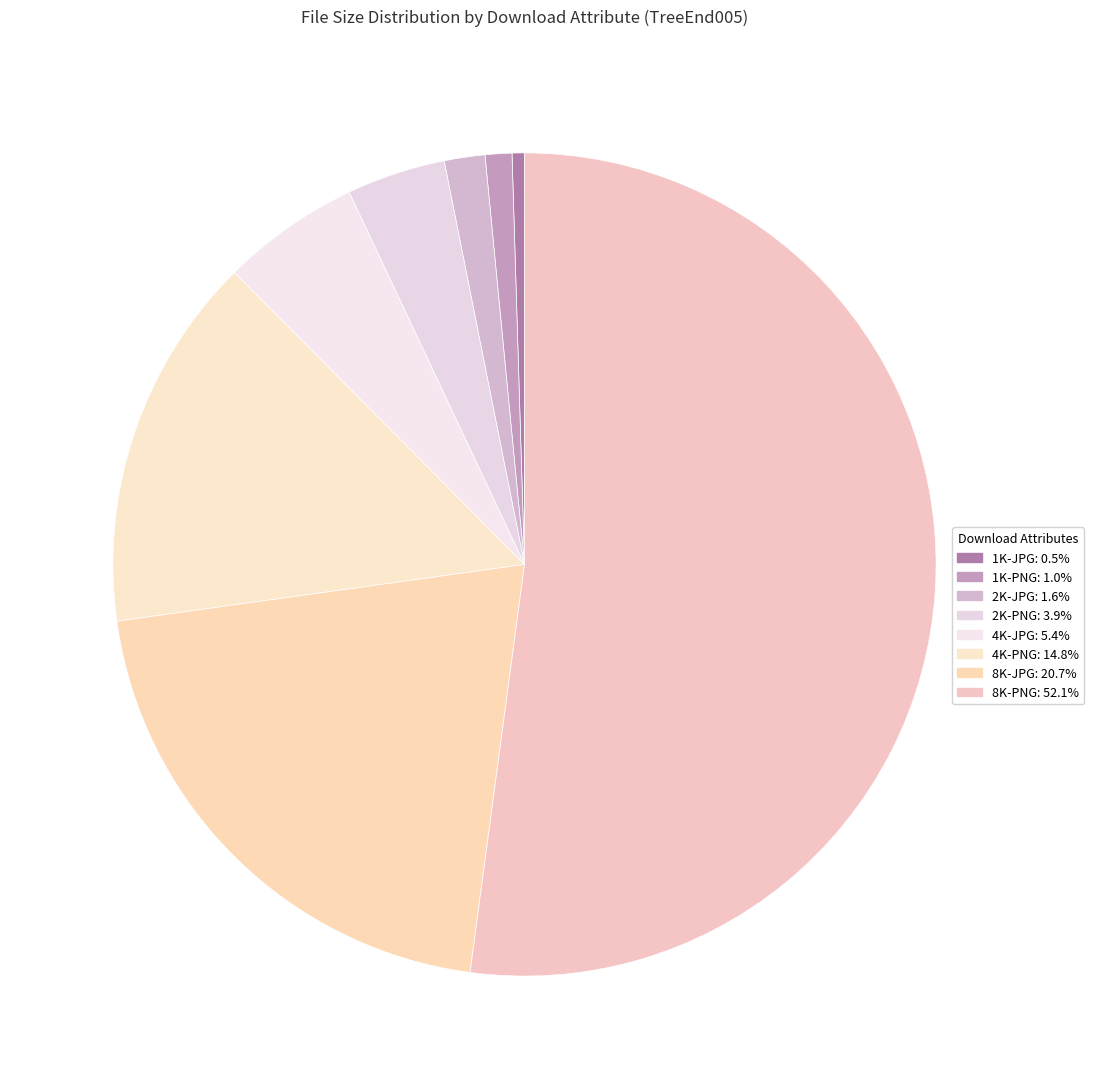

How many slices are in this pie chart?

8